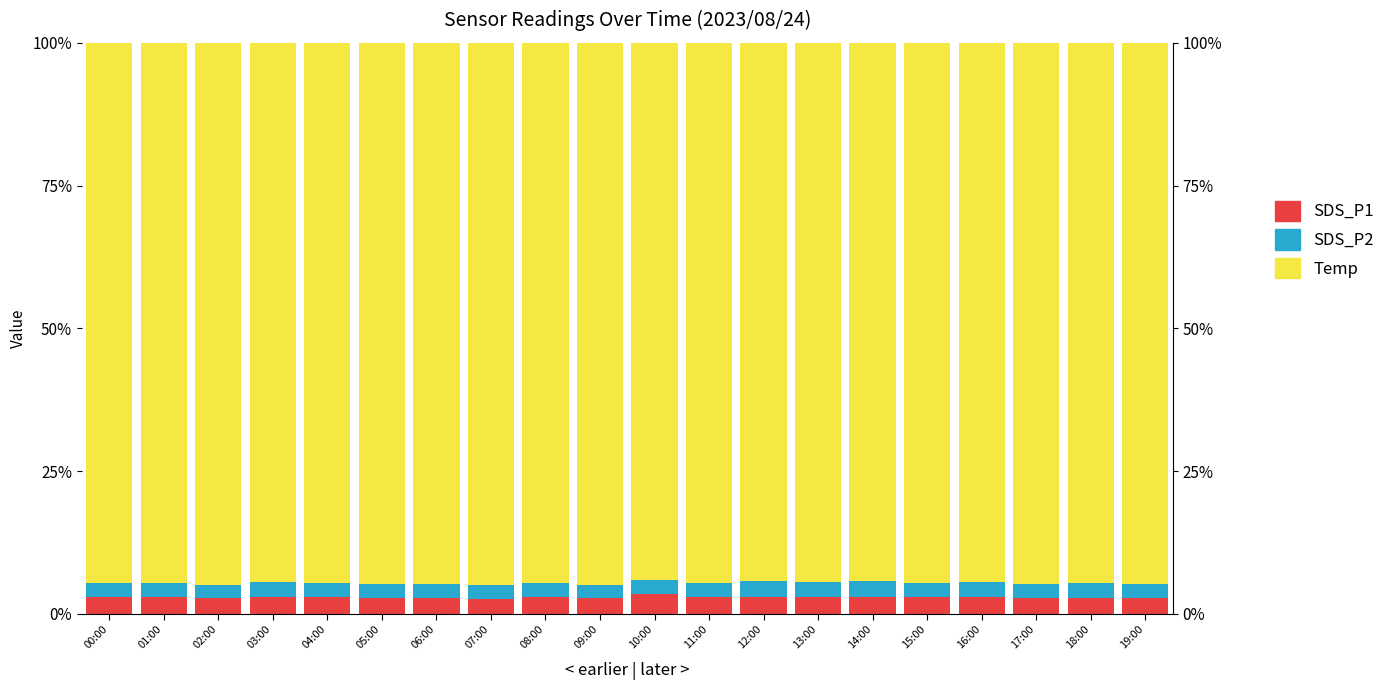

Rank the series at 17:00 from highest to lowest value.

Temp, SDS_P1, SDS_P2